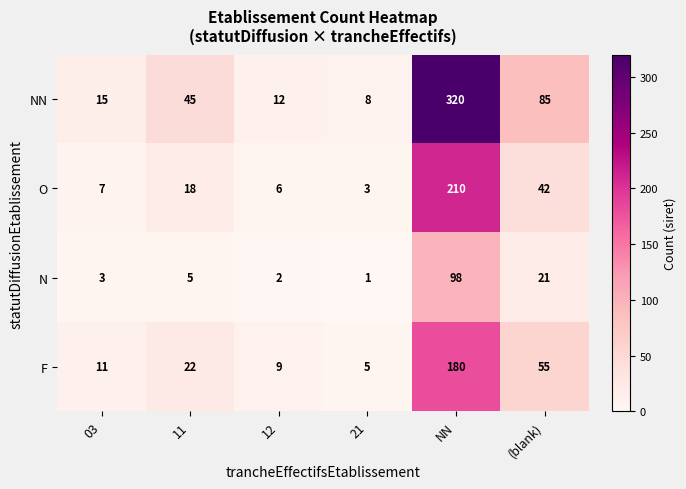

At 11, list the series in order from smallest to largest.

N, O, F, NN